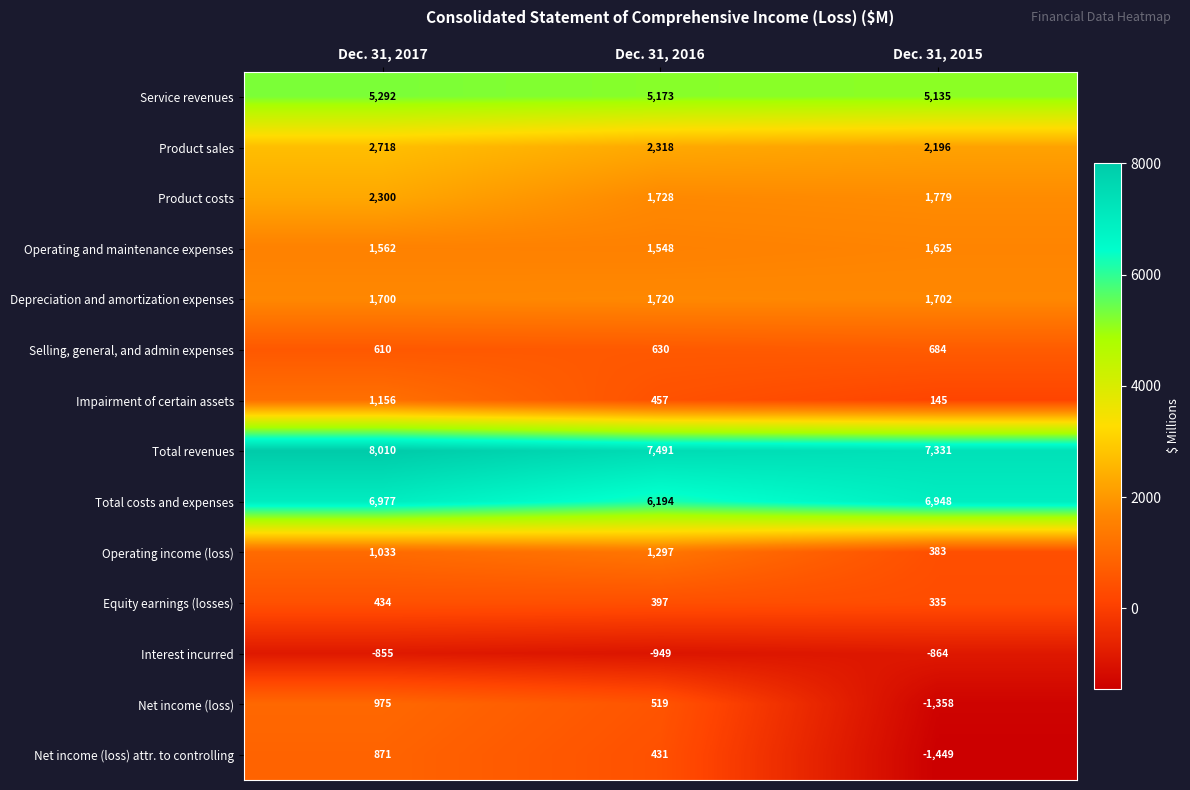

Which series has the largest range (max minus min)?

Net income (loss)